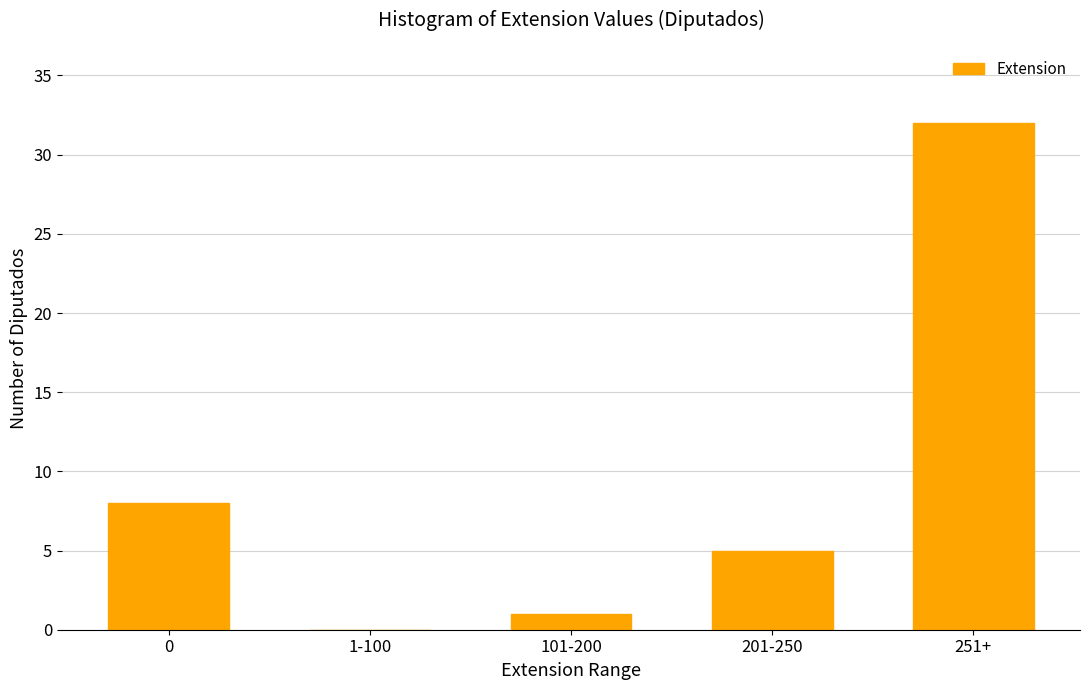

Reading left to right, what are all the values shown in this chart?

0=8	1-100=0	101-200=1	201-250=5	251+=32